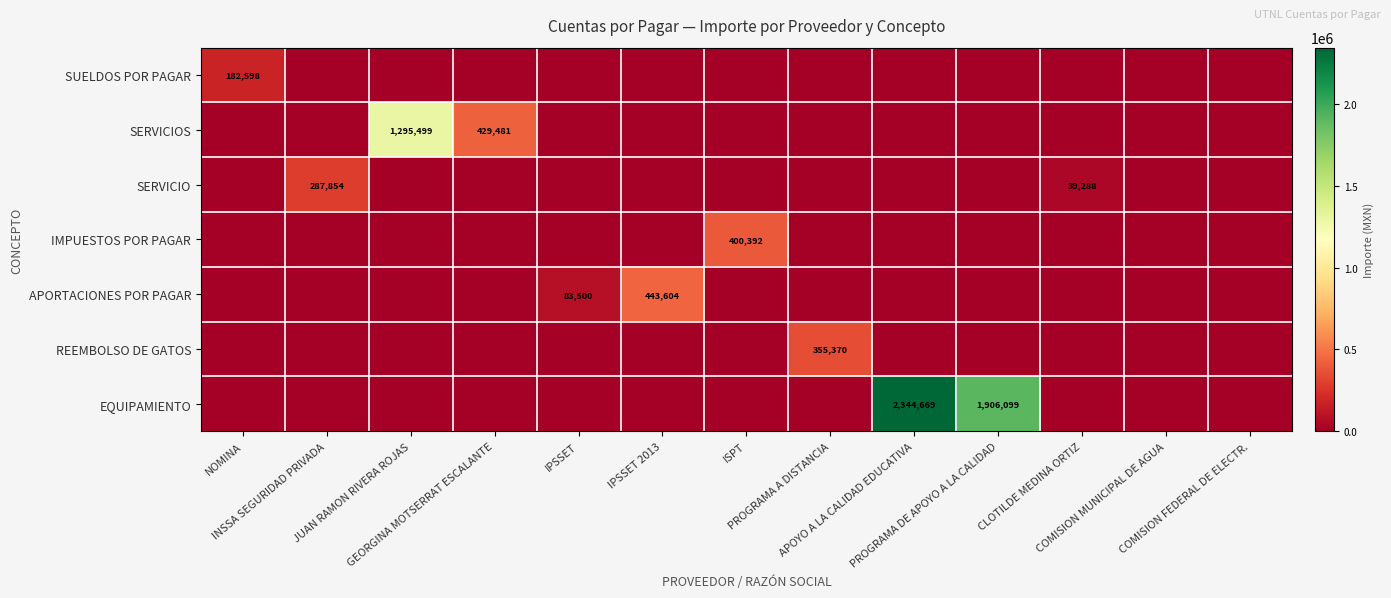

What is the greatest value displayed?

2344669.0